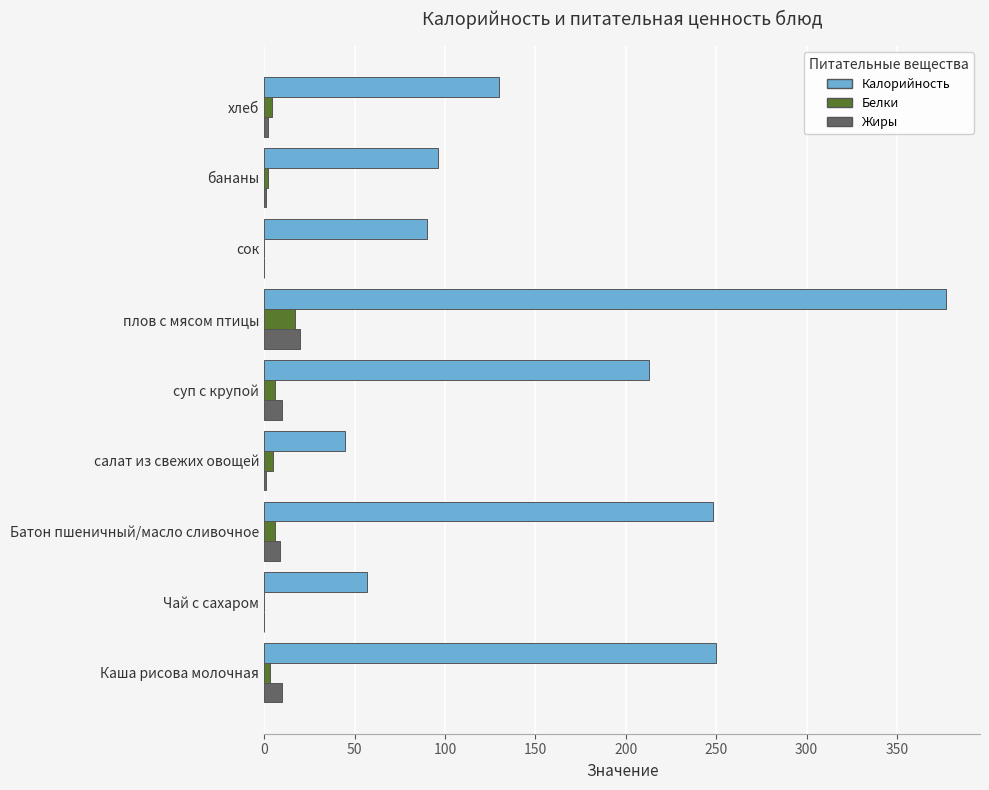

Is it true that Калорийность equals 213.0 at суп с крупой?

True